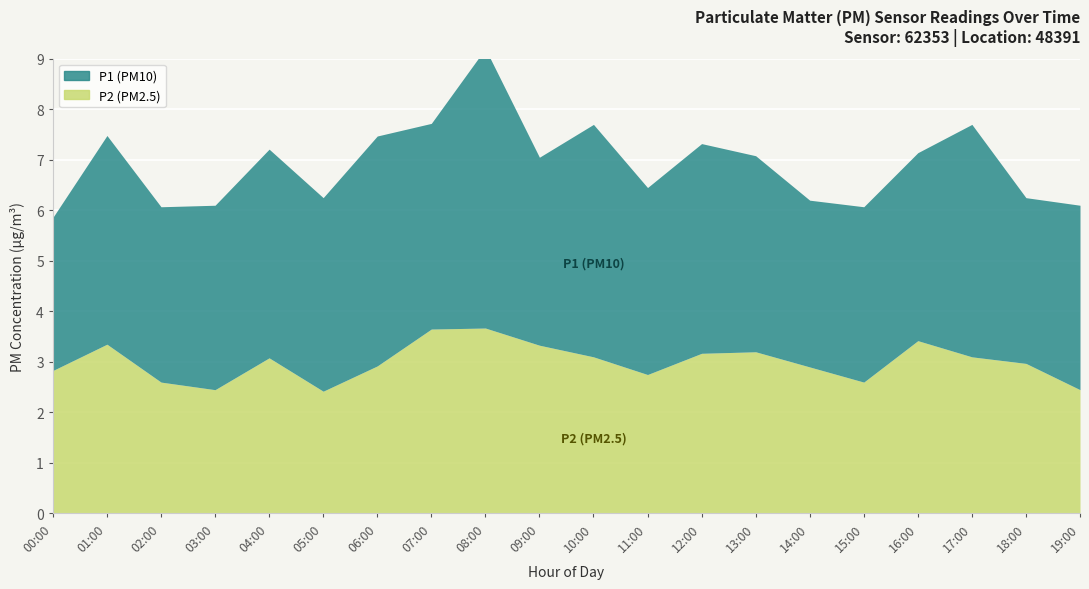

What is the label of the 15th point from the left?

14:00